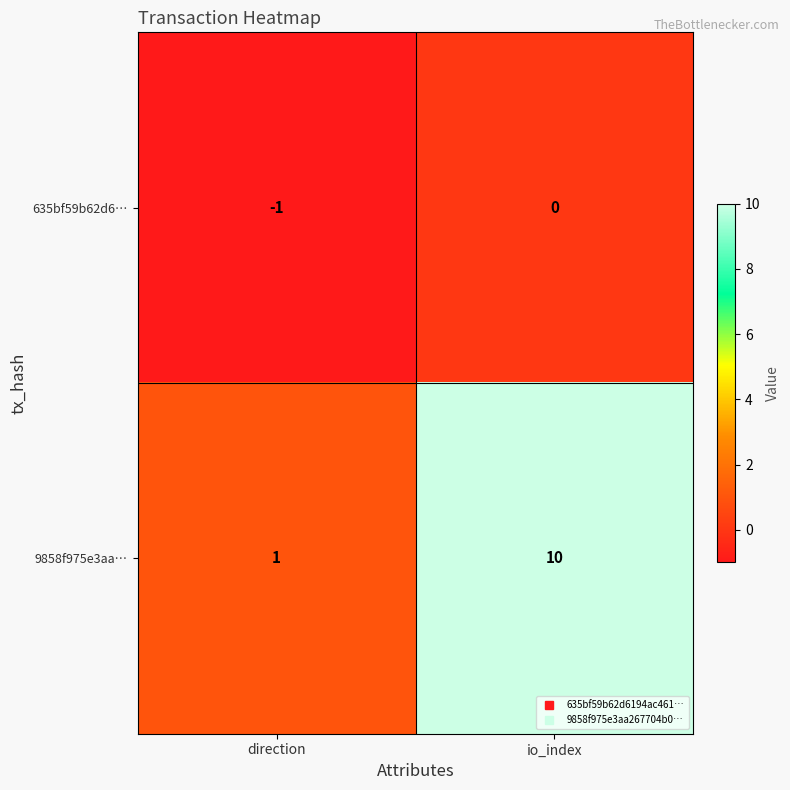

How many categories are shown in the chart?

2